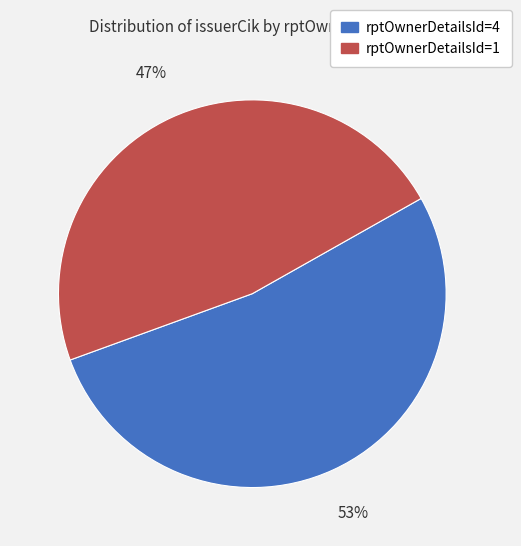

Which has a higher value, rptOwnerDetailsId=1 or rptOwnerDetailsId=4?

rptOwnerDetailsId=4